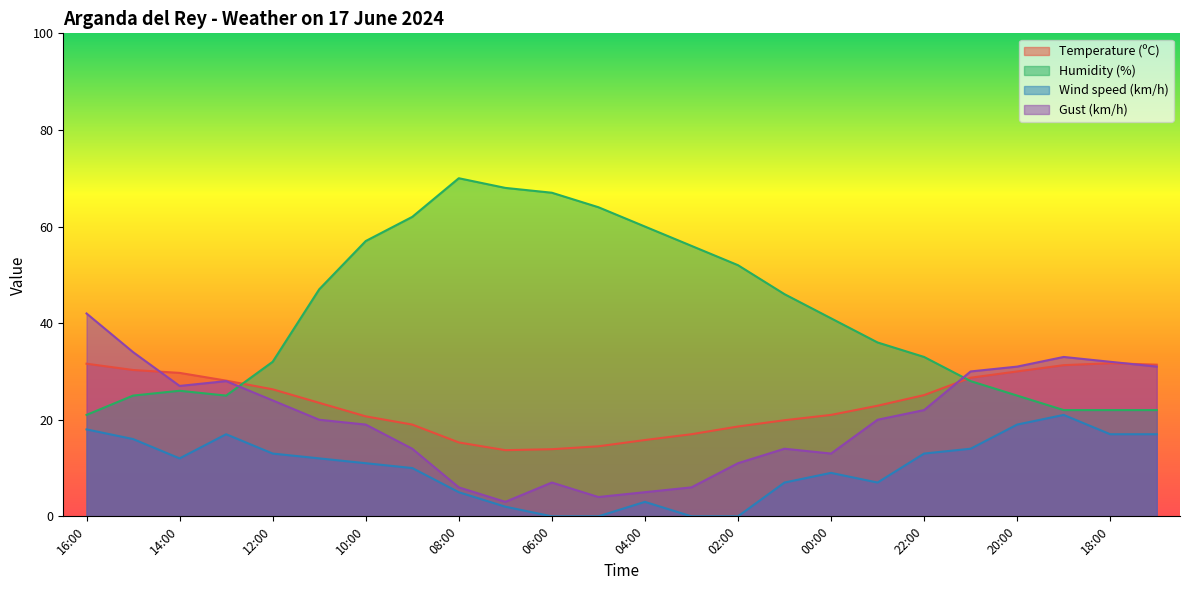

What is the difference between the Wind speed (km/h) values at 01:00 and 07:00?

5.0